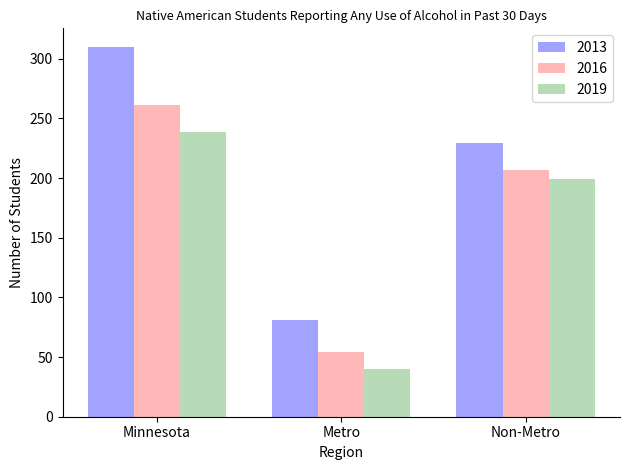

What is the spread (max minus min) of values at Non-Metro?

30